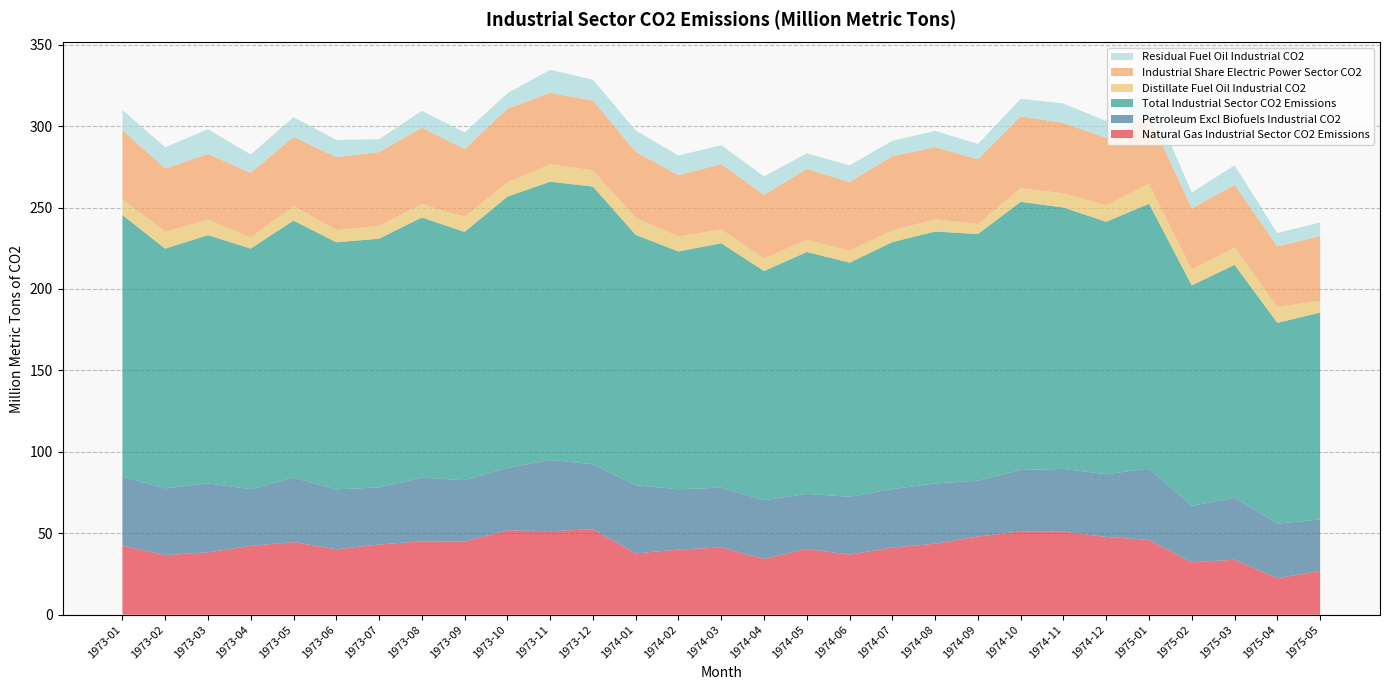

Reading left to right, list all the values displayed in this chart.

Natural Gas Industrial Sector CO2 Emissions: 1973-01=42.4	1973-02=36.6	1973-03=38.3	1973-04=42.2	1973-05=44.6	1973-06=40.2	1973-07=43.1	1973-08=45.0	1973-09=44.9	1973-10=51.8	1973-11=51.2	1973-12=52.5	1974-01=37.6	1974-02=40.0	1974-03=41.2	1974-04=34.3	1974-05=40.4	1974-06=36.9	1974-07=41.2	1974-08=43.6	1974-09=48.0	1974-10=51.2	1974-11=51.0	1974-12=47.7	1975-01=45.9	1975-02=32.1	1975-03=33.7	1975-04=22.4	1975-05=26.9
Petroleum Excl Biofuels Industrial CO2: 1973-01=42.3	1973-02=41.0	1973-03=42.4	1973-04=34.8	1973-05=39.6	1973-06=36.8	1973-07=35.0	1973-08=39.1	1973-09=37.7	1973-10=38.3	1973-11=43.8	1973-12=39.9	1974-01=41.9	1974-02=37.0	1974-03=36.8	1974-04=36.0	1974-05=33.8	1974-06=35.5	1974-07=35.9	1974-08=37.0	1974-09=34.3	1974-10=37.7	1974-11=38.5	1974-12=38.5	1975-01=43.8	1975-02=34.7	1975-03=38.1	1975-04=33.5	1975-05=31.6
Total Industrial Sector CO2 Emissions: 1973-01=160.7	1973-02=147.2	1973-03=152.4	1973-04=147.8	1973-05=157.9	1973-06=151.7	1973-07=152.7	1973-08=159.8	1973-09=152.5	1973-10=166.6	1973-11=170.9	1973-12=170.5	1974-01=153.7	1974-02=146.1	1974-03=150.0	1974-04=140.8	1974-05=148.5	1974-06=143.8	1974-07=151.7	1974-08=154.7	1974-09=151.5	1974-10=164.7	1974-11=160.5	1974-12=155.1	1975-01=162.6	1975-02=135.4	1975-03=143.0	1975-04=123.3	1975-05=127.0
Distillate Fuel Oil Industrial CO2: 1973-01=9.6	1973-02=10.4	1973-03=9.5	1973-04=6.8	1973-05=9.0	1973-06=7.5	1973-07=7.9	1973-08=8.4	1973-09=9.0	1973-10=8.8	1973-11=10.7	1973-12=9.9	1974-01=10.4	1974-02=9.2	1974-03=8.4	1974-04=7.8	1974-05=7.4	1974-06=7.3	1974-07=7.1	1974-08=7.5	1974-09=6.1	1974-10=8.3	1974-11=8.8	1974-12=10.1	1975-01=12.2	1975-02=9.8	1975-03=10.5	1975-04=9.8	1975-05=7.2
Industrial Share Electric Power Sector CO2: 1973-01=42.7	1973-02=38.8	1973-03=40.4	1973-04=39.7	1973-05=42.4	1973-06=44.8	1973-07=45.3	1973-08=46.8	1973-09=41.9	1973-10=45.3	1973-11=43.8	1973-12=43.0	1974-01=40.7	1974-02=37.7	1974-03=40.2	1974-04=39.0	1974-05=43.6	1974-06=42.2	1974-07=45.6	1974-08=44.3	1974-09=39.8	1974-10=44.3	1974-11=43.2	1974-12=41.5	1975-01=41.8	1975-02=37.5	1975-03=38.7	1975-04=37.2	1975-05=39.8
Residual Fuel Oil Industrial CO2: 1973-01=12.2	1973-02=13.1	1973-03=15.2	1973-04=11.3	1973-05=12.2	1973-06=10.6	1973-07=8.0	1973-08=10.4	1973-09=10.1	1973-10=9.4	1973-11=14.2	1973-12=12.7	1974-01=13.1	1974-02=12.1	1974-03=11.6	1974-04=11.3	1974-05=9.6	1974-06=10.2	1974-07=9.5	1974-08=10.0	1974-09=9.4	1974-10=10.8	1974-11=11.9	1974-12=10.3	1975-01=13.4	1975-02=9.8	1975-03=12.0	1975-04=8.2	1975-05=8.4